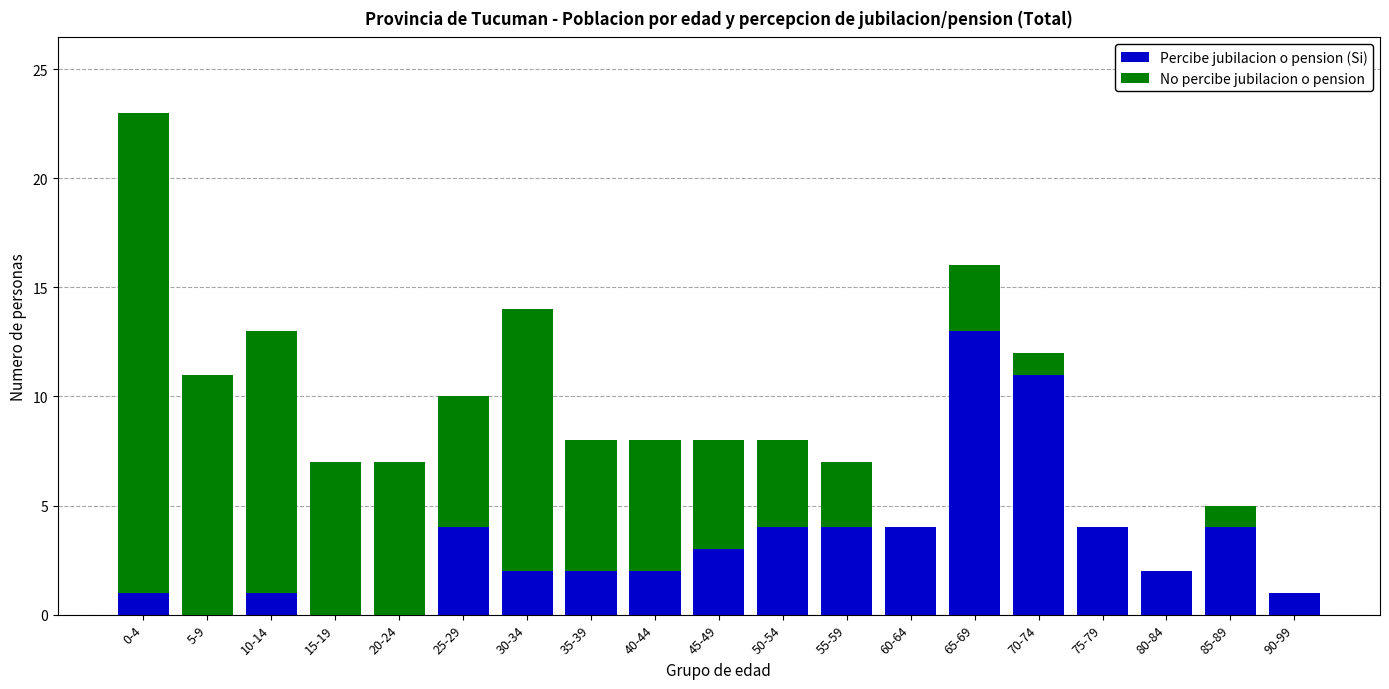

The value of Percibe jubilacion o pension (Si) at 15-19 is 0. True or false?

True